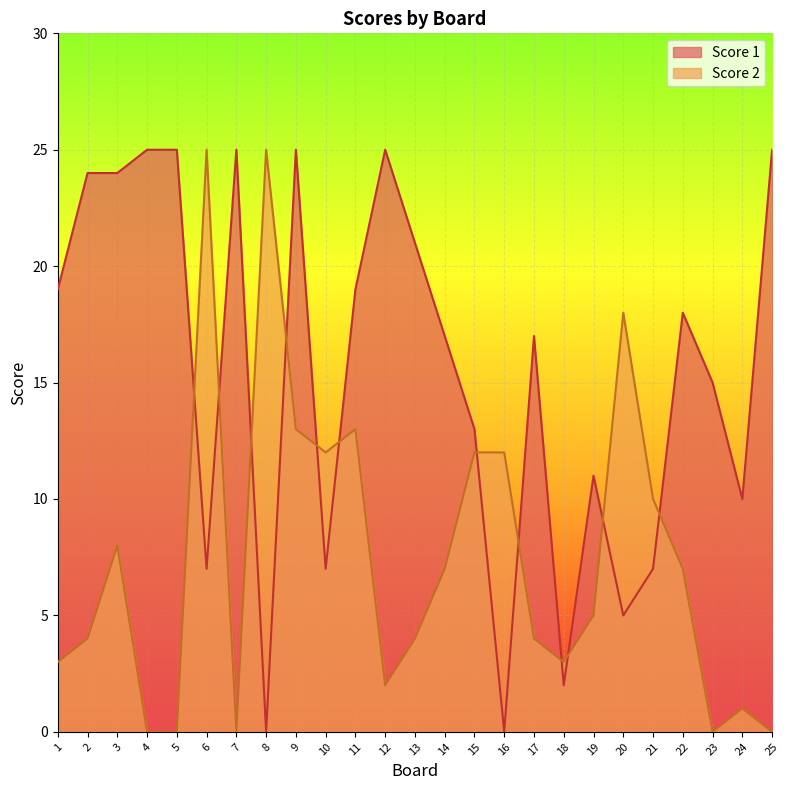

What is the maximum value shown in the chart?

25